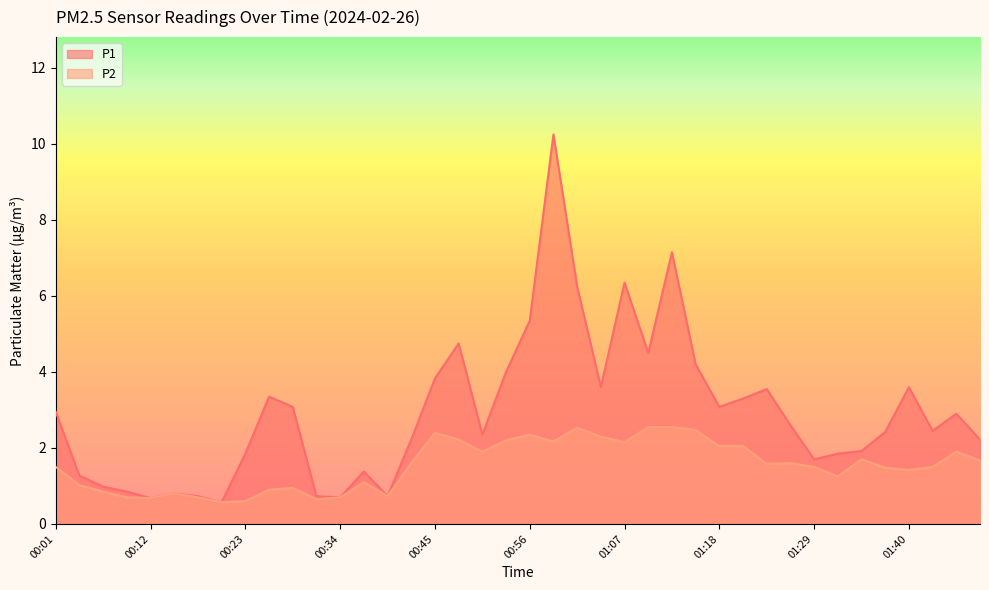

Which series has the largest total across all categories?

P1